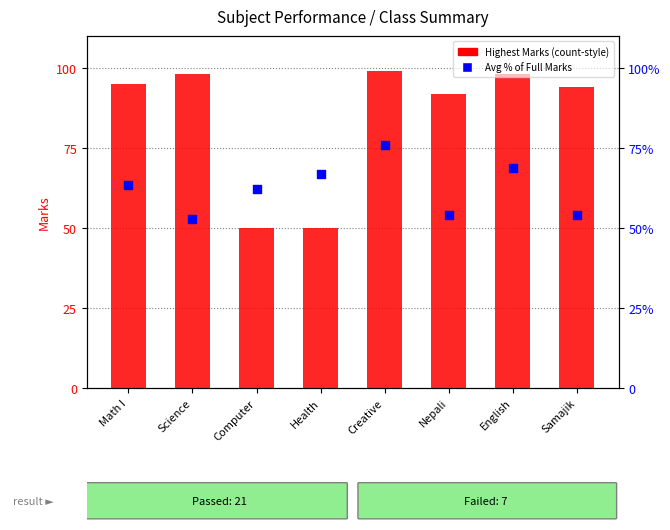

Which series has the widest spread of Y values?

Highest Marks